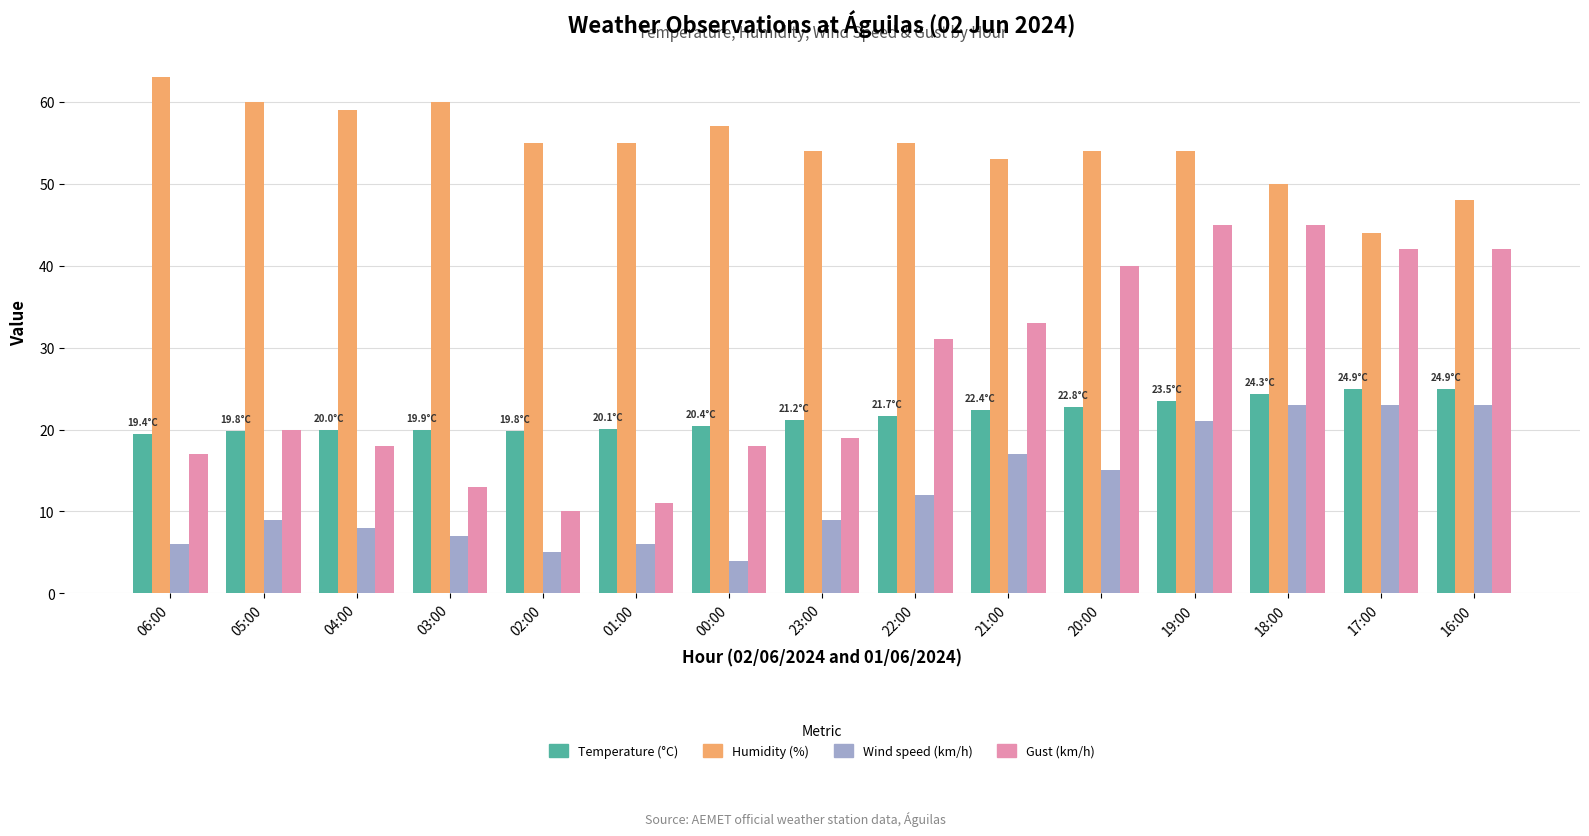

What is the label of the 9th bar from the left?

22:00